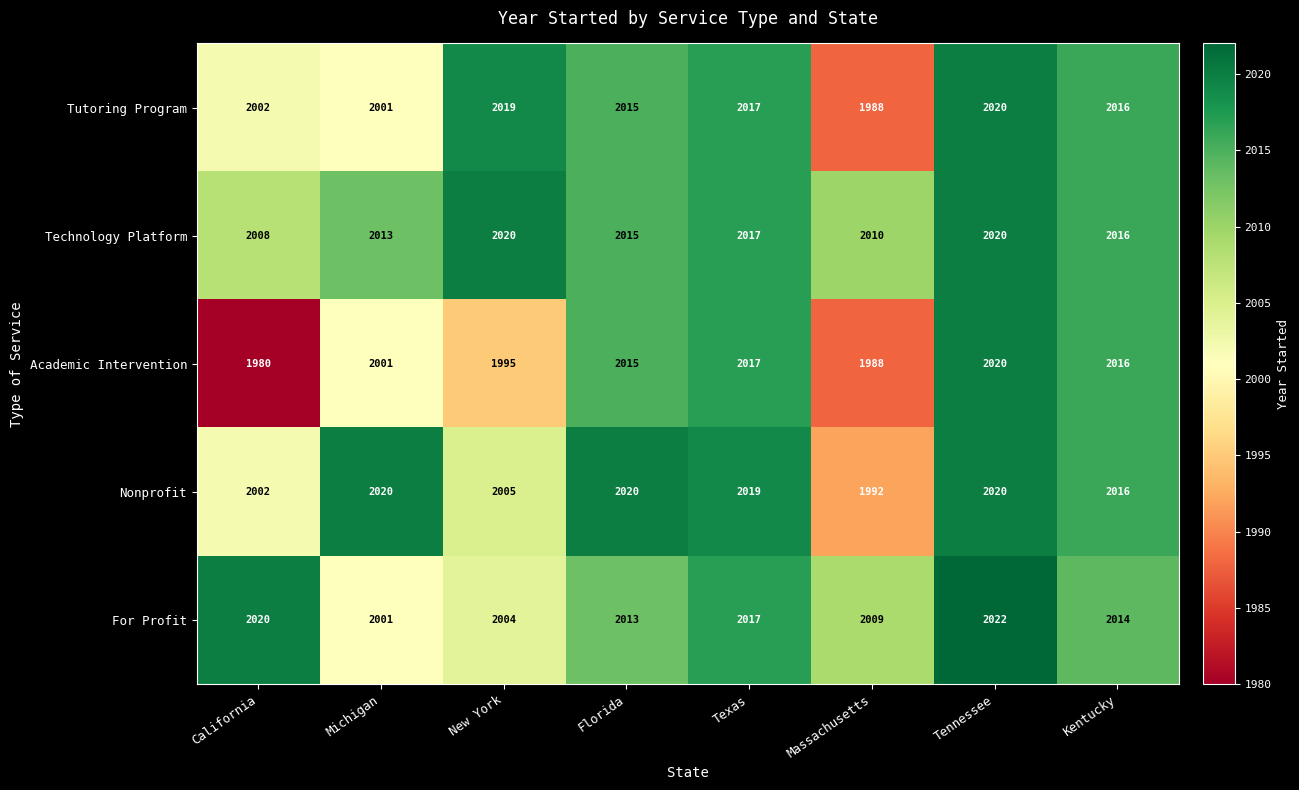

What is the sum of all Nonprofit values?

16094